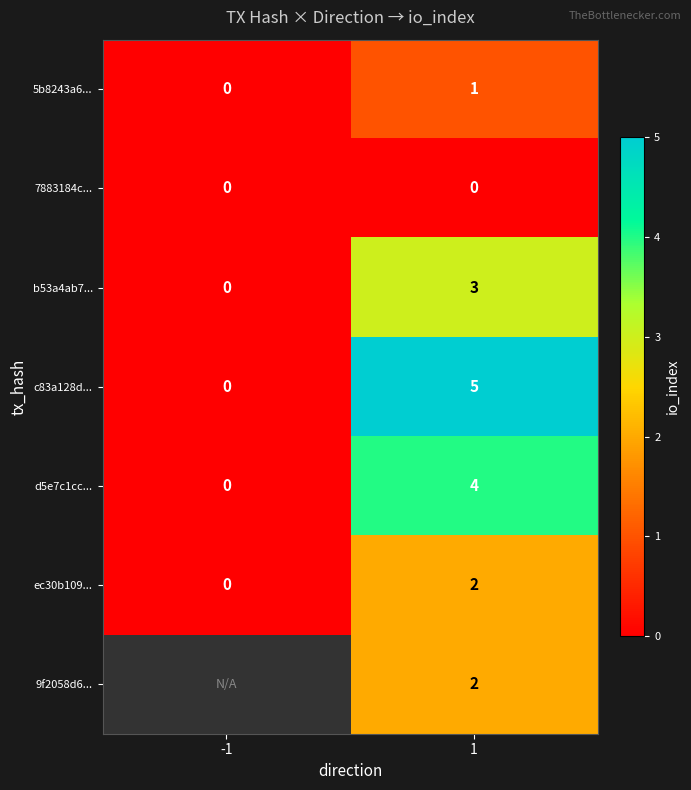

The 5b8243a6... series shows 0.6 at 1. True or false?

False